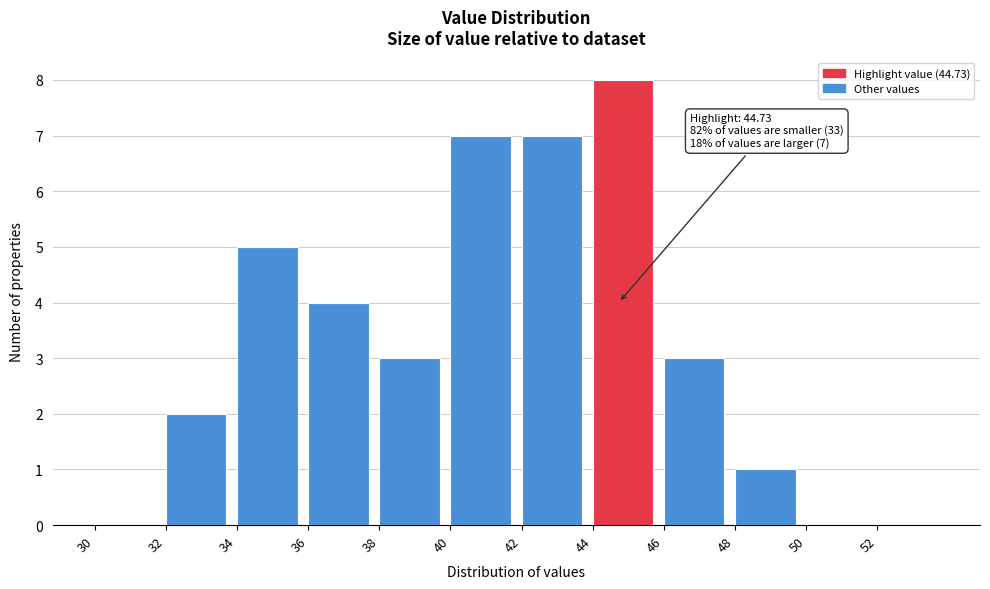

Over which range of the x-axis is the bar tallest?

44 to 46